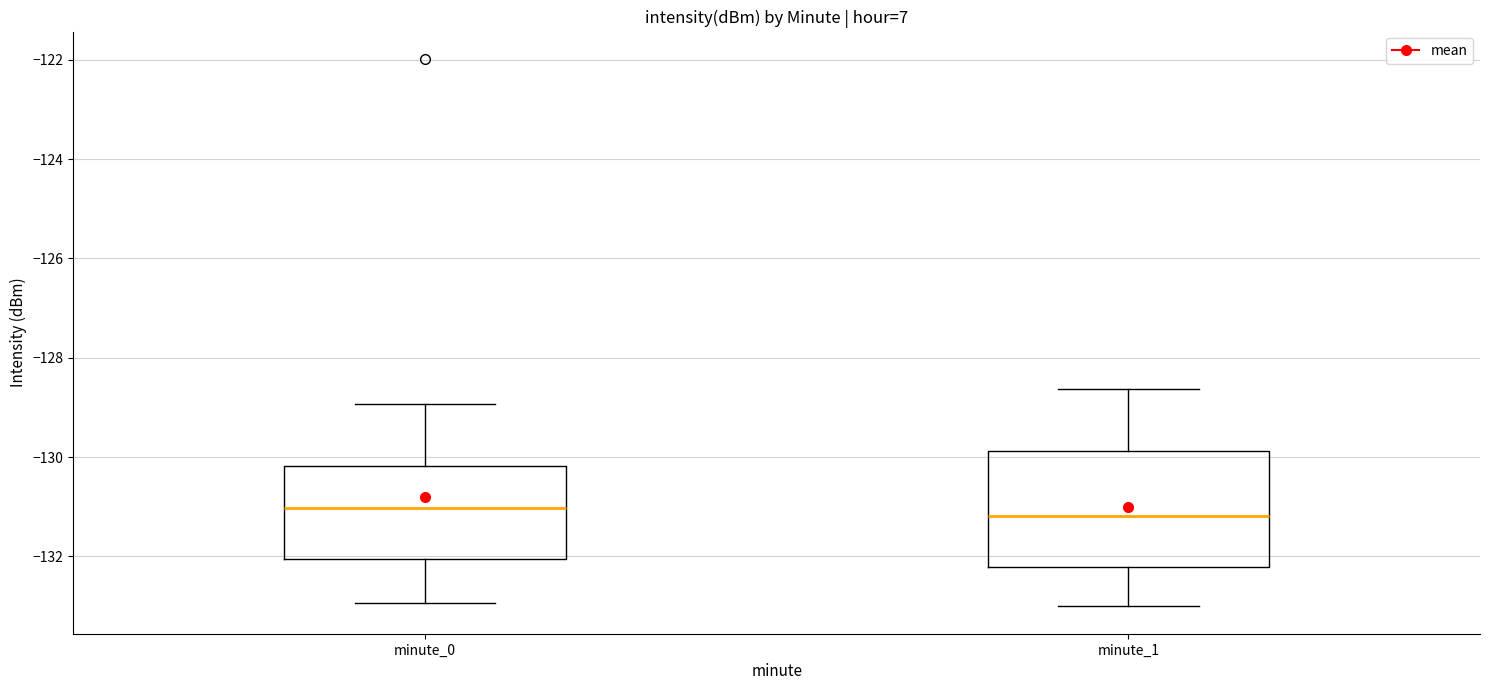

Where is the upper edge of the box for minute_1 on the y-axis? The values are not printed on the chart, so give them approximately, as read against the axis.

-129.8